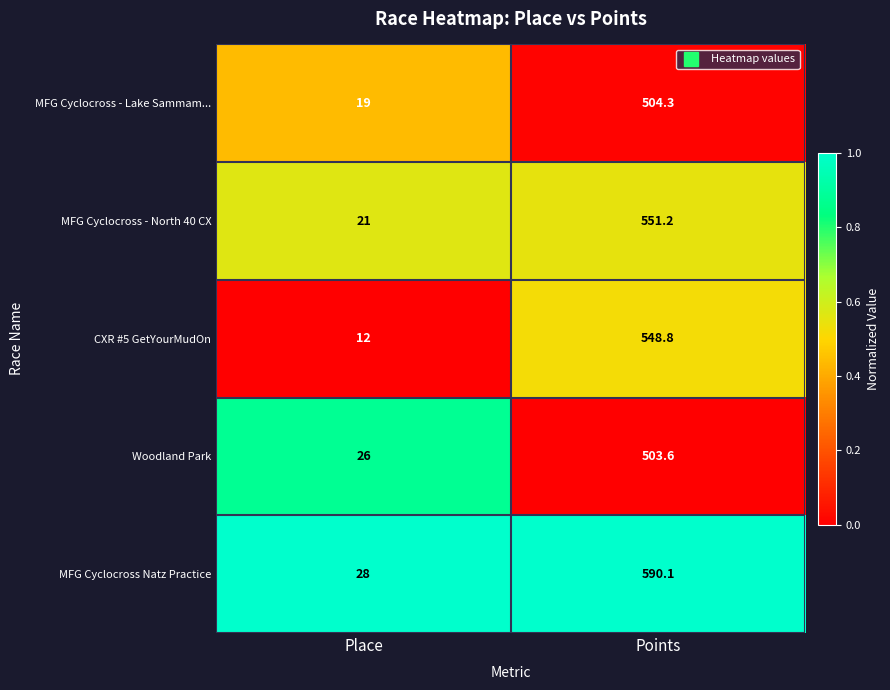

How many data points does each series have?

2